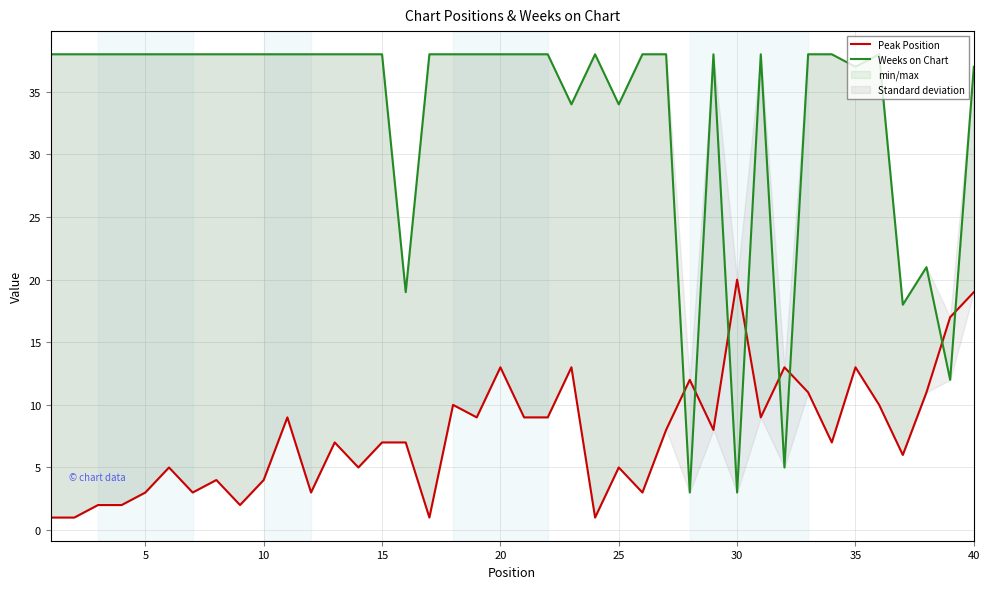

After their last crossing, which series has the higher values: Peak Position or Weeks on Chart?

Weeks on Chart